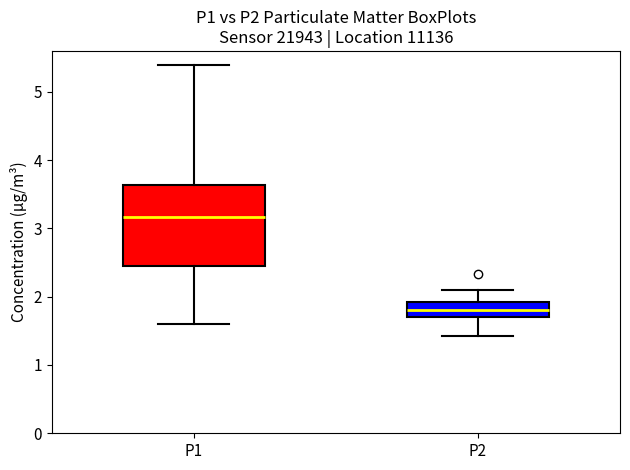

Which box has the lowest median line?

P2